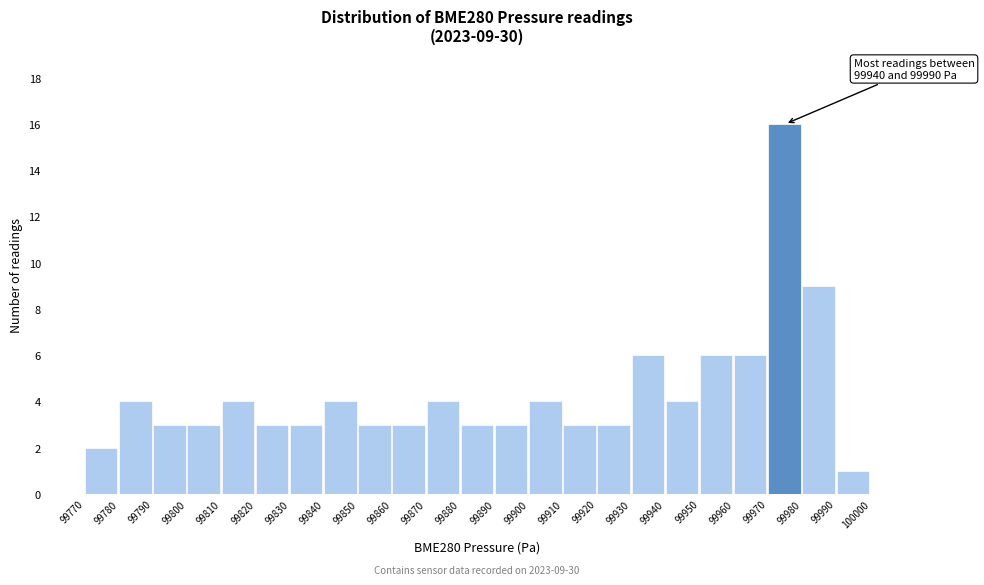

Over which range of the x-axis is the bar tallest?

99970 to 99980